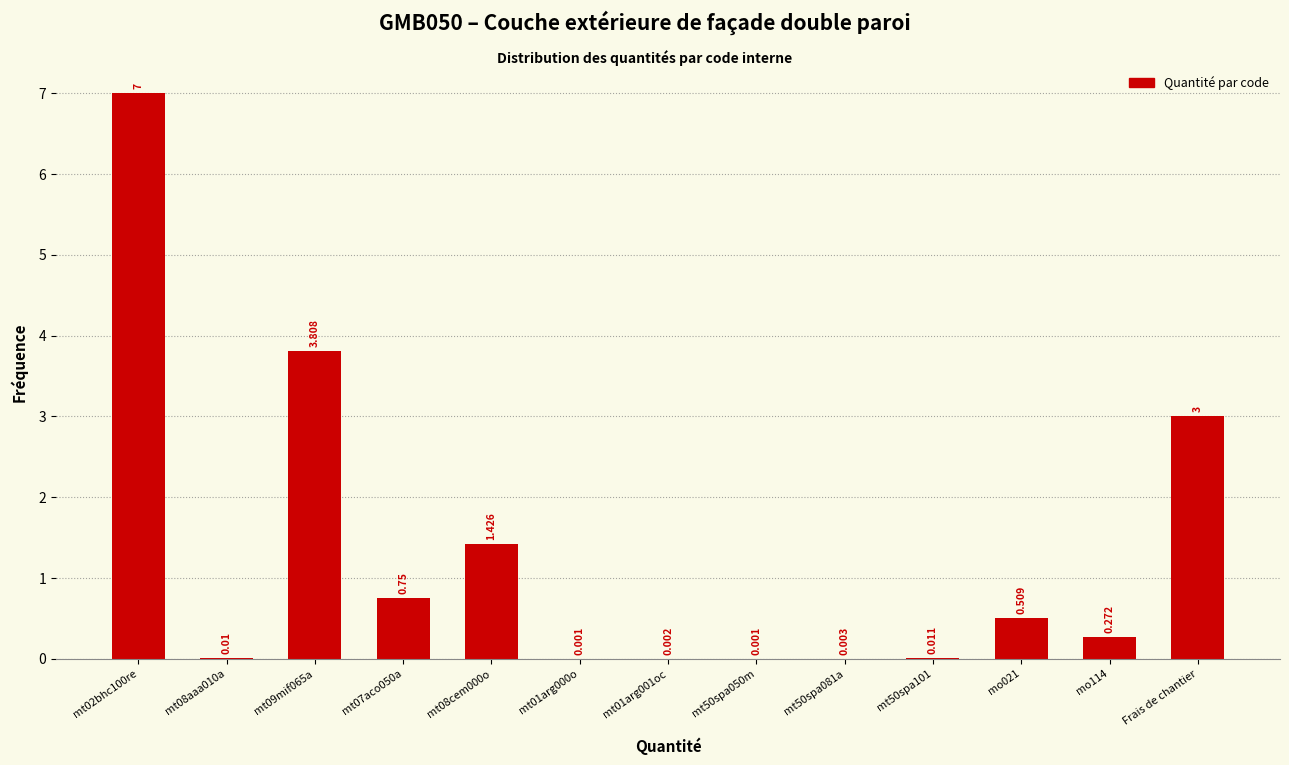

Where is the data nearest to the value 3?

Frais de chantier